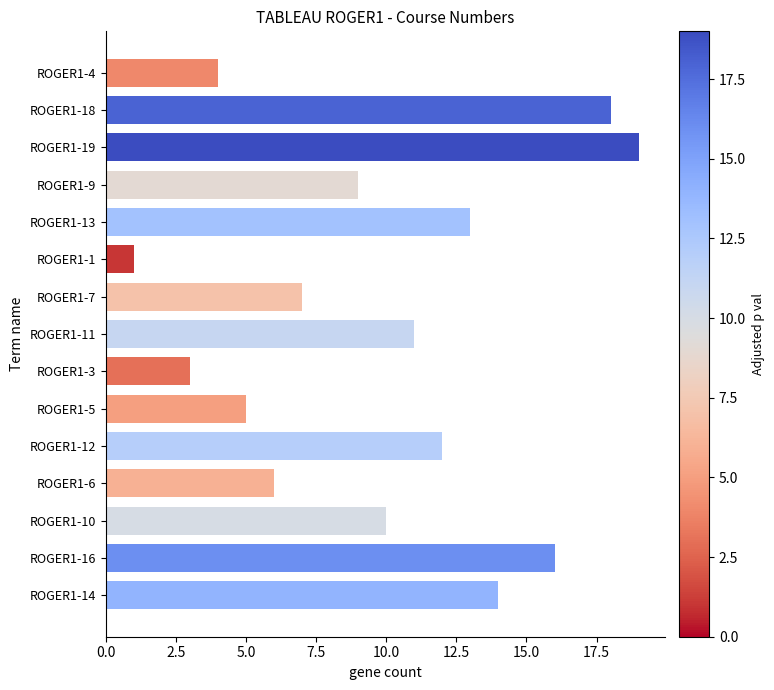

Between ROGER1-18 and ROGER1-3, which is larger?

ROGER1-18